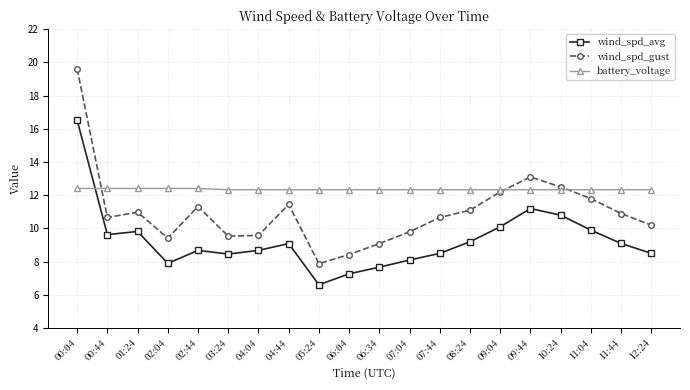

True or false: wind_spd_gust and wind_spd_avg intersect in this chart.

False